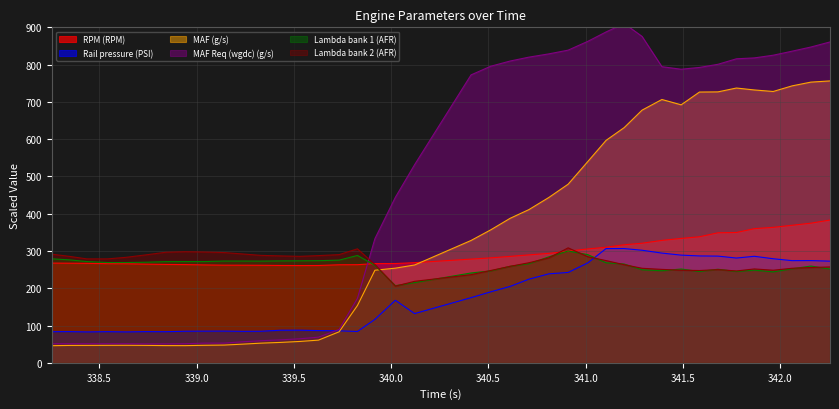

What is the difference between the highest and lowest values at 342.256?

609.2